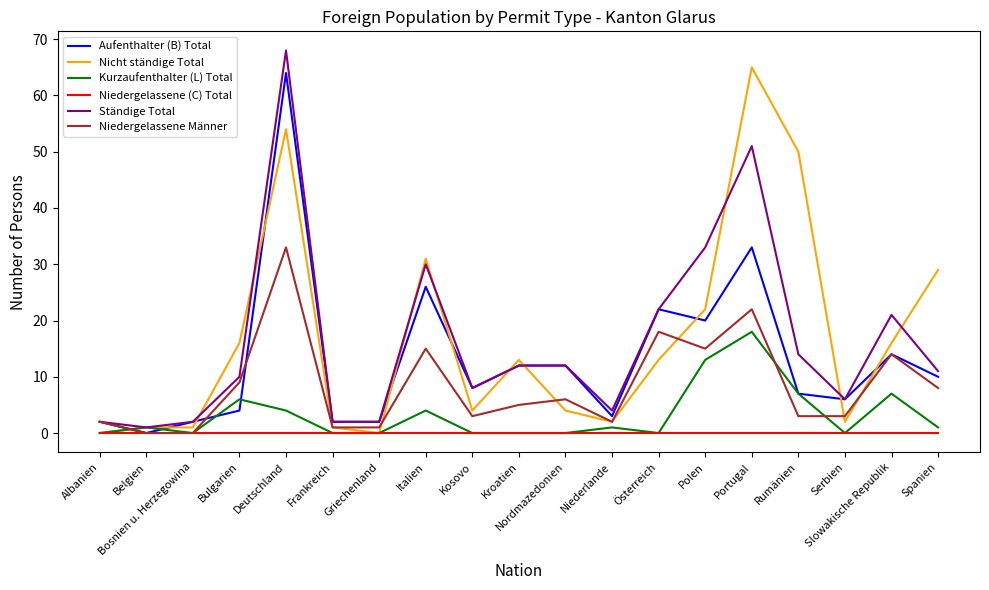

What is the difference between the maximum and minimum values in the Nicht ständige Total series?

65